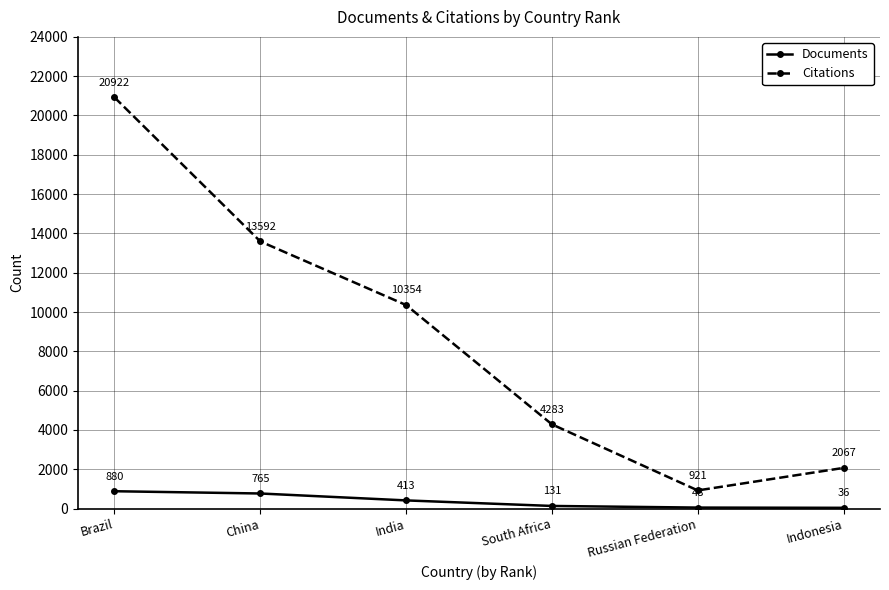

What is the value of the Documents point at the 6th from the left?

36